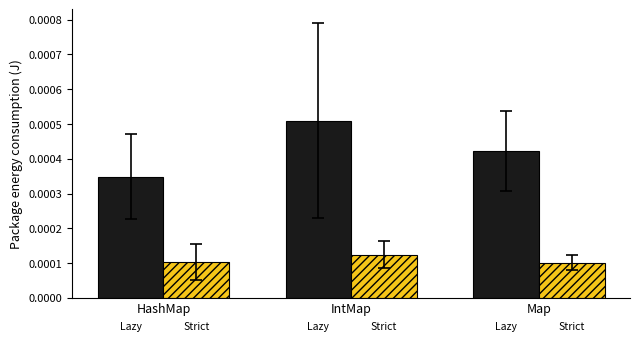

What position from the right is IntMap?

2